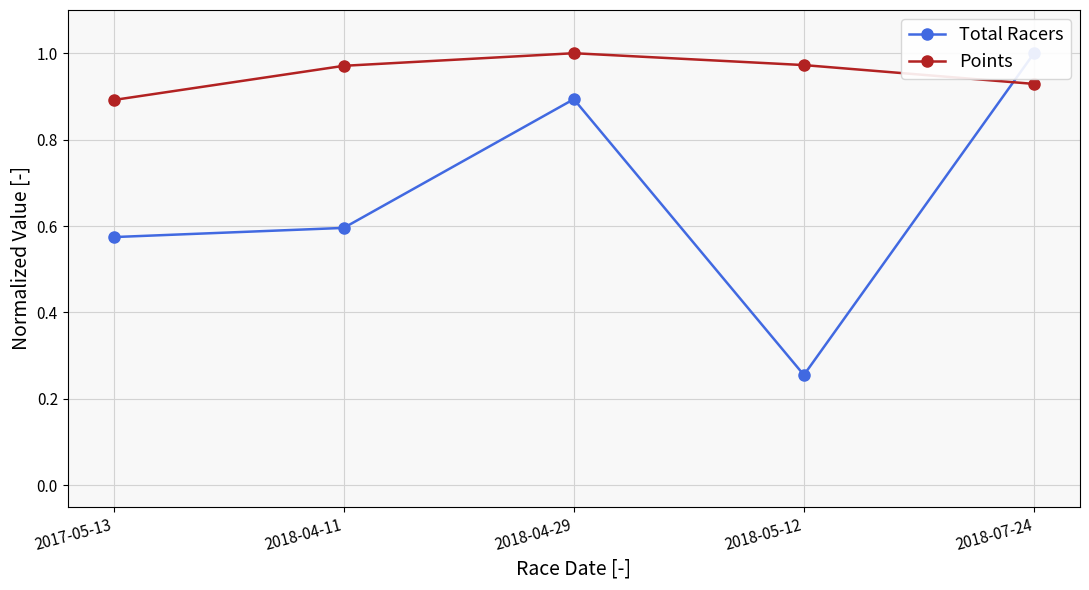

In Total Racers, how many points are lower than both neighbors (excluding endpoints)?

1